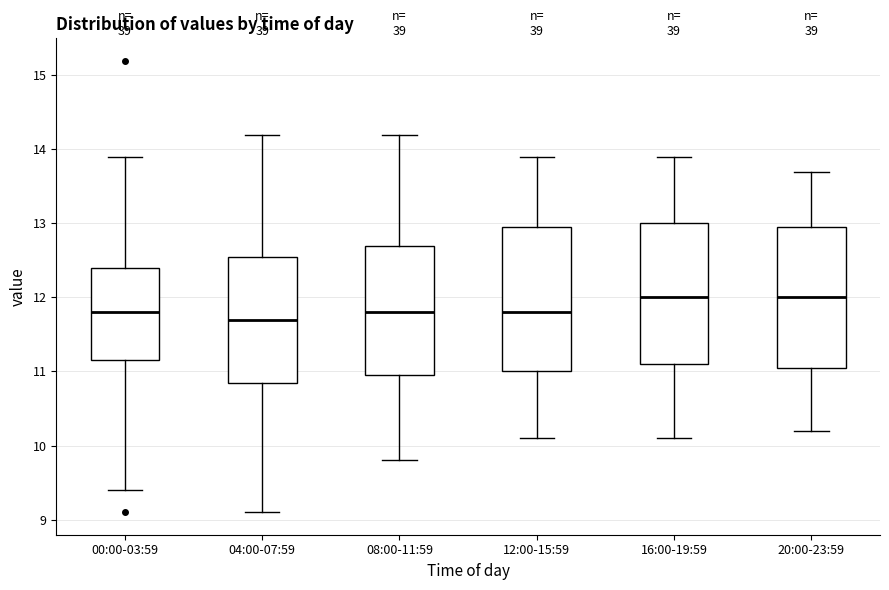

Reading left to right, transcribe this box plot: for each box, give where its median line is, the range the box spans, and where its two whiskers end, as read against the y-axis. The values are not printed on the chart, so give them approximately, as read against the axis.

00:00-03:59: median 11.8, box 11.2 to 12.4, whiskers 9.4 to 13.9
04:00-07:59: median 11.7, box 10.9 to 12.6, whiskers 9.1 to 14.2
08:00-11:59: median 11.8, box 11.0 to 12.7, whiskers 9.8 to 14.2
12:00-15:59: median 11.8, box 11.0 to 13.0, whiskers 10.1 to 13.9
16:00-19:59: median 12.0, box 11.1 to 13.0, whiskers 10.1 to 13.9
20:00-23:59: median 12.0, box 11.1 to 13.0, whiskers 10.2 to 13.7